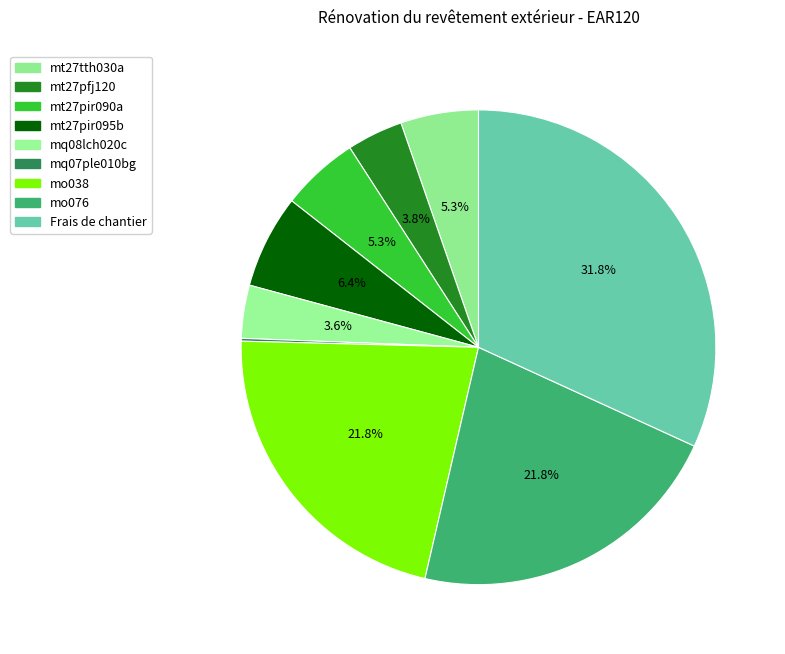

To the nearest percent, what percentage of the pie is mt27tth030a?

5%